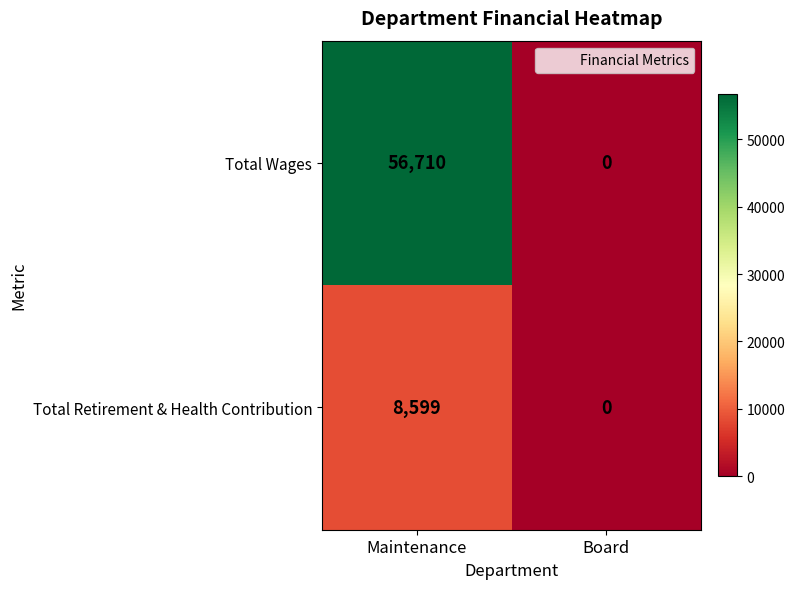

What is the sum of all Total Wages values?

56710